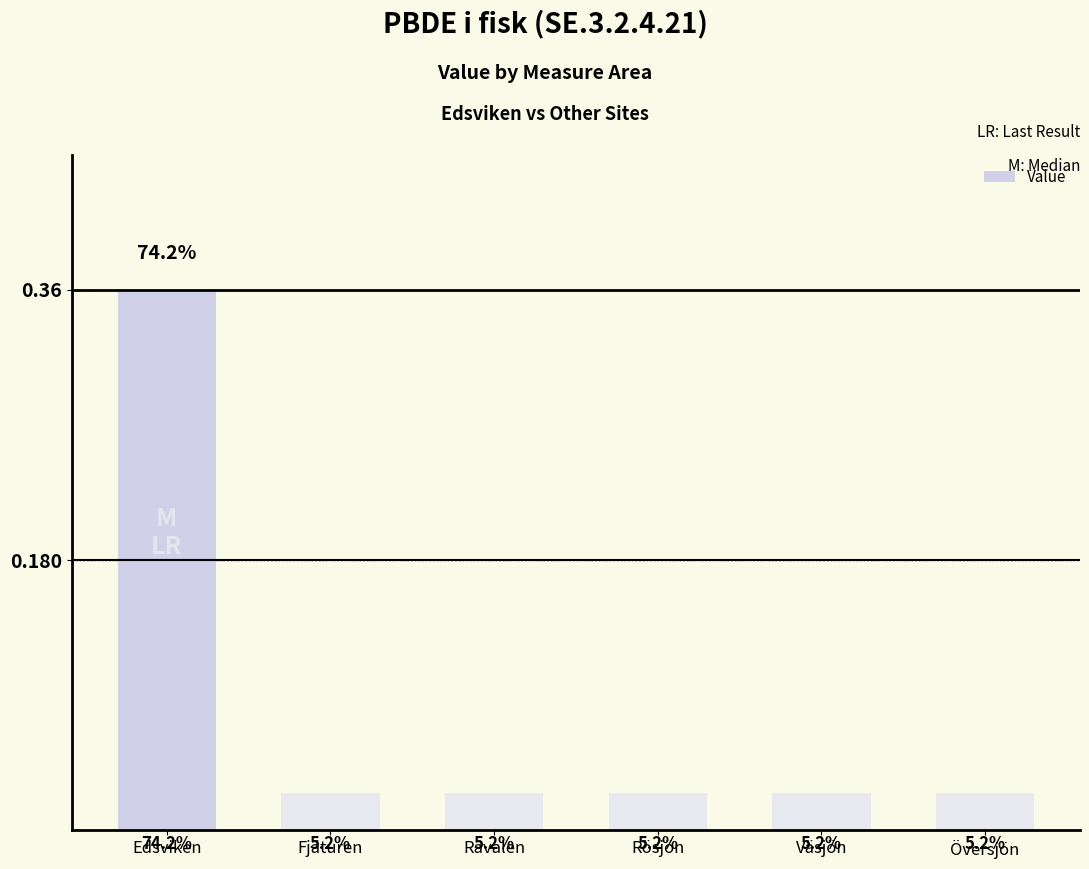

What is the difference between the values at Ravalen and Edsviken?

0.3